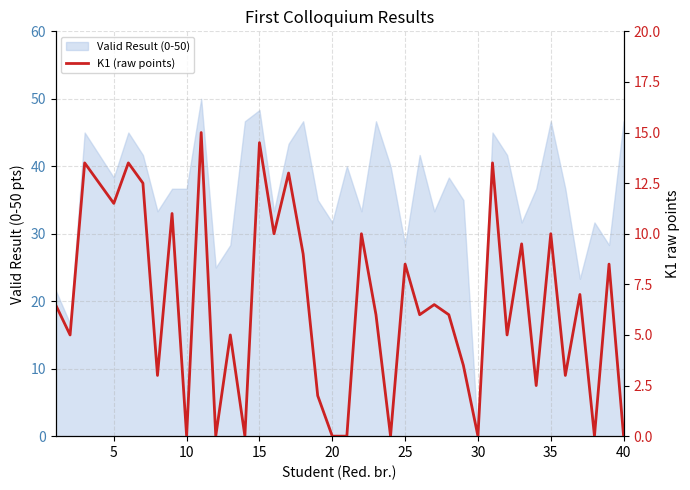

What is the greatest value displayed?

15.0